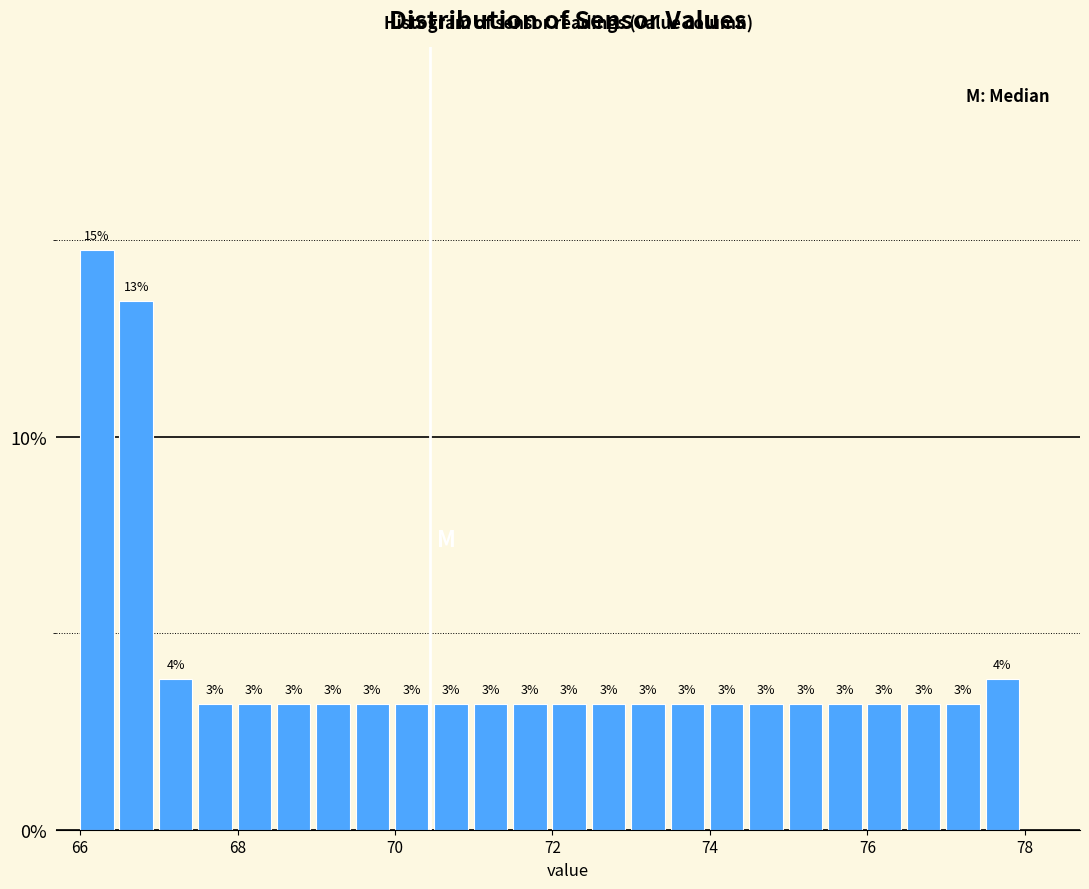

Read against the x-axis, roughly where is the centre of the tallest bar?

66.2